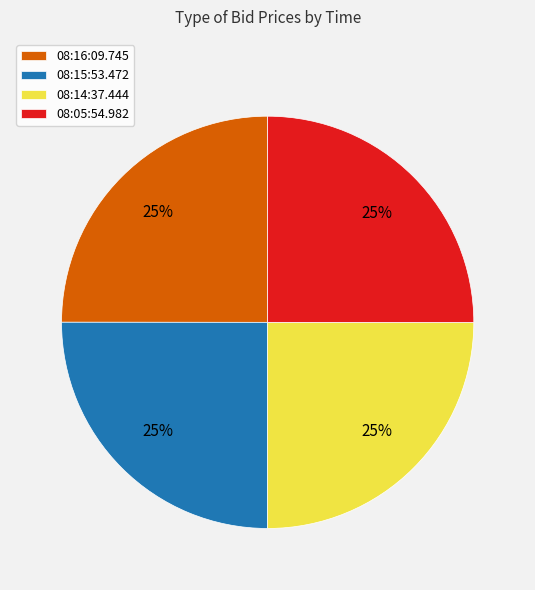

To the nearest percent, what is the combined percentage of 08:16:09.745 and 08:05:54.982?

50%